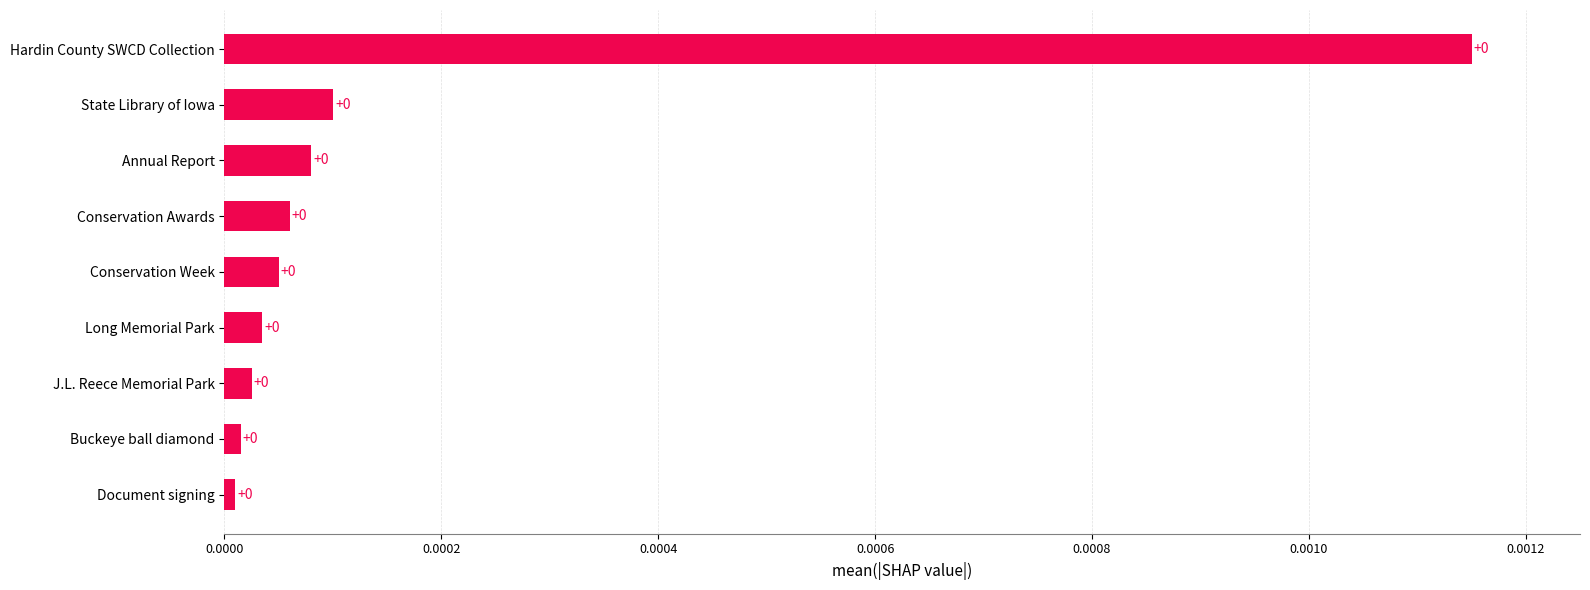

The value at State Library of Iowa is 0.0. True or false?

True